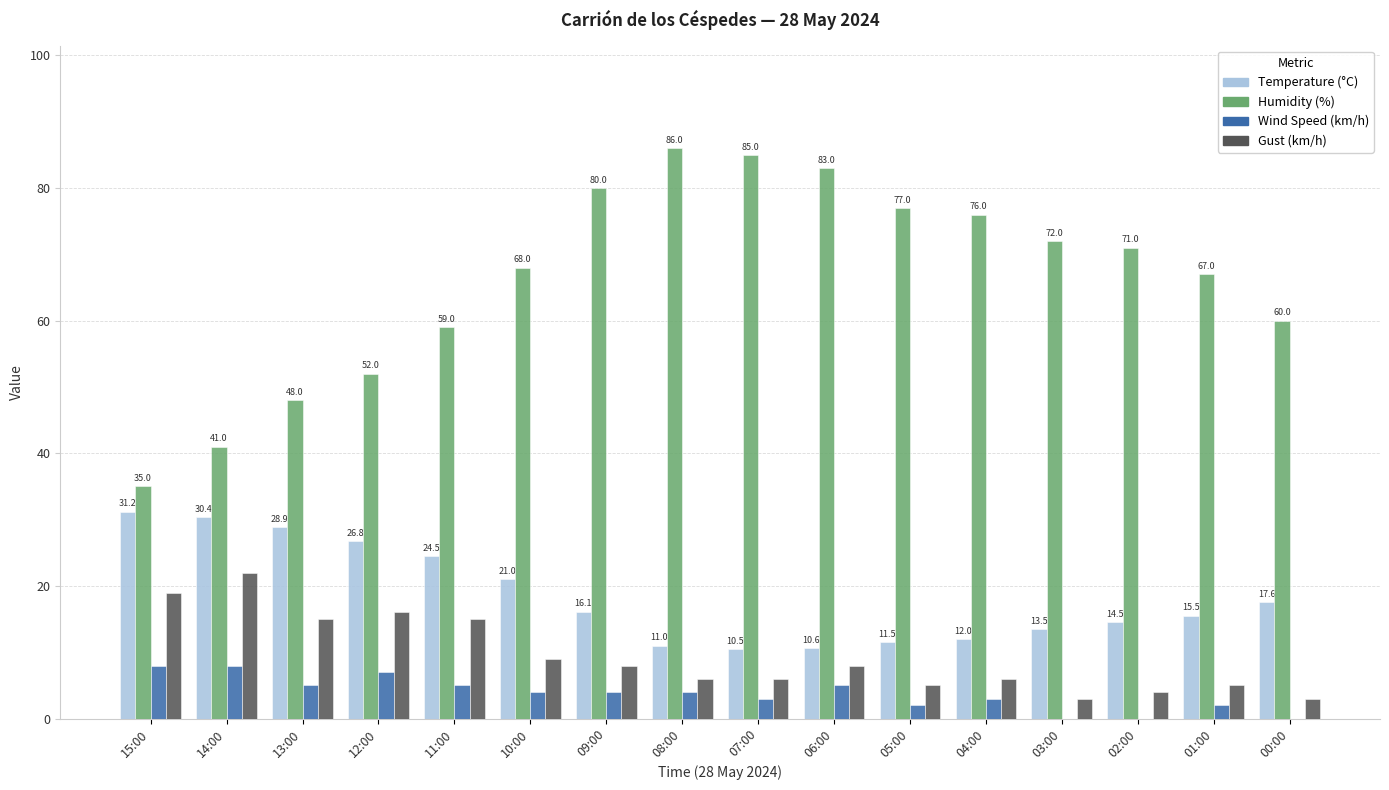

The Gust (km/h) series shows 5.0 at 05:00. True or false?

True